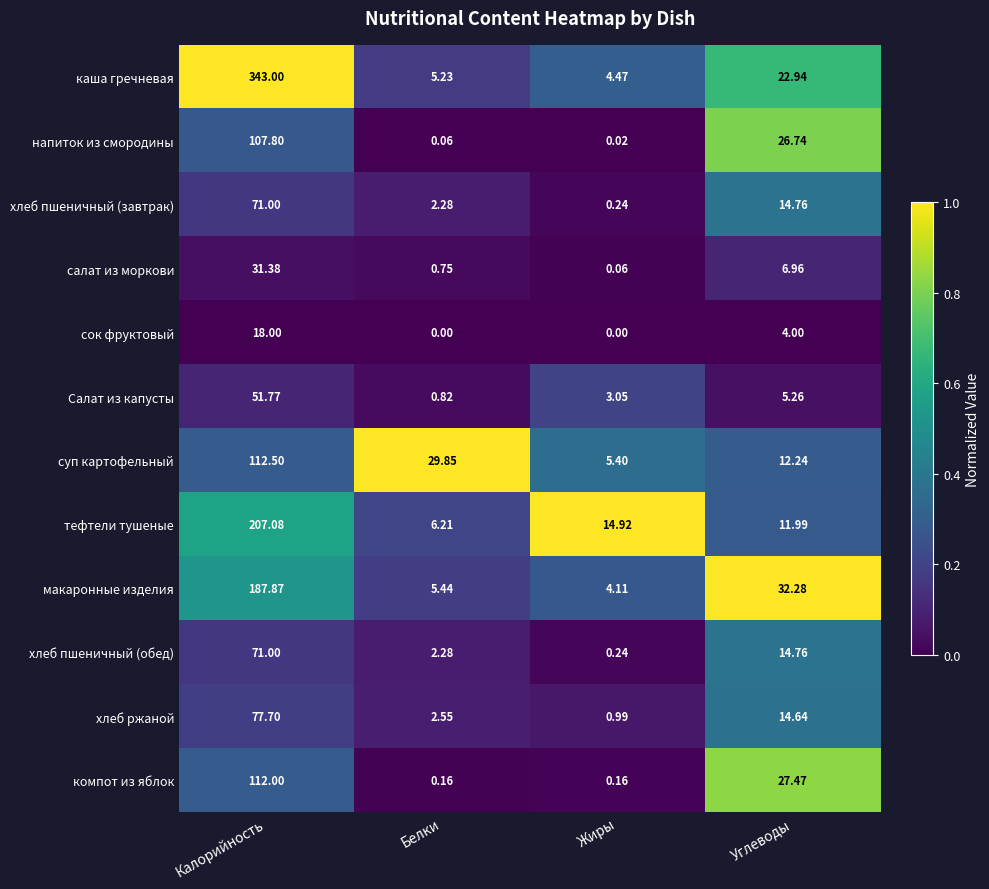

List the labels in order of салат из моркови value, largest first.

Калорийность, Углеводы, Белки, Жиры